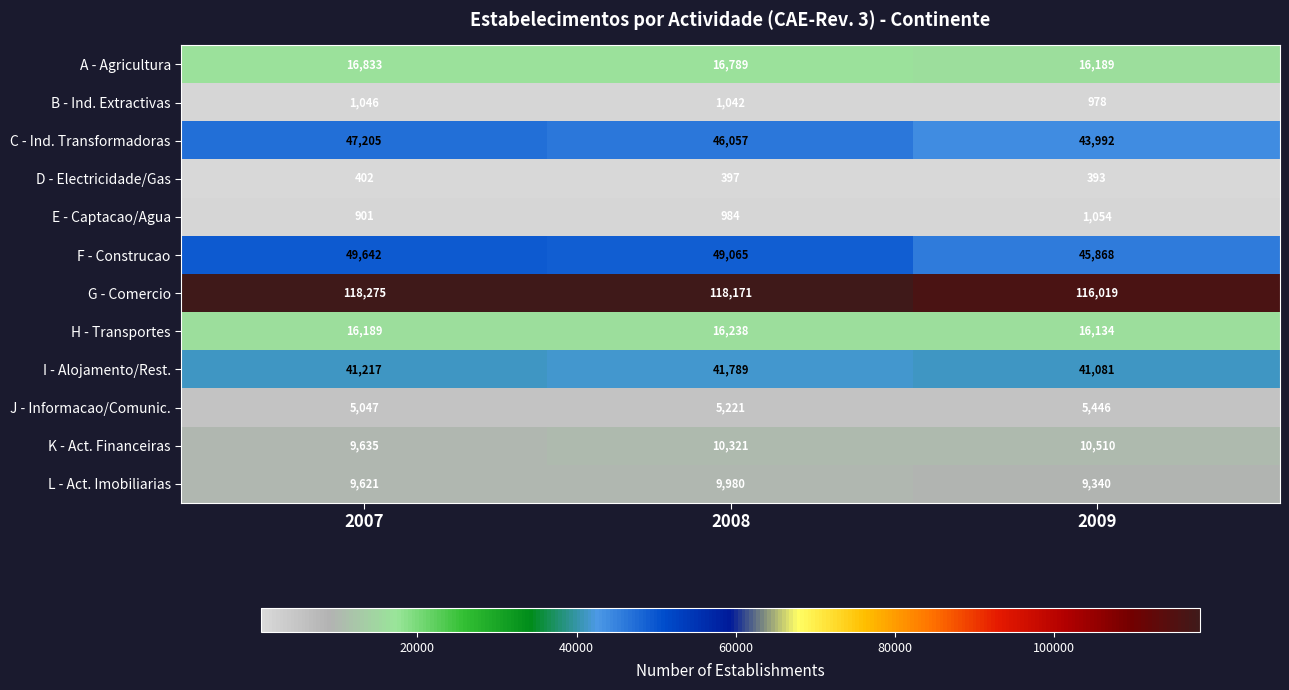

Count the number of categories in the chart.

3